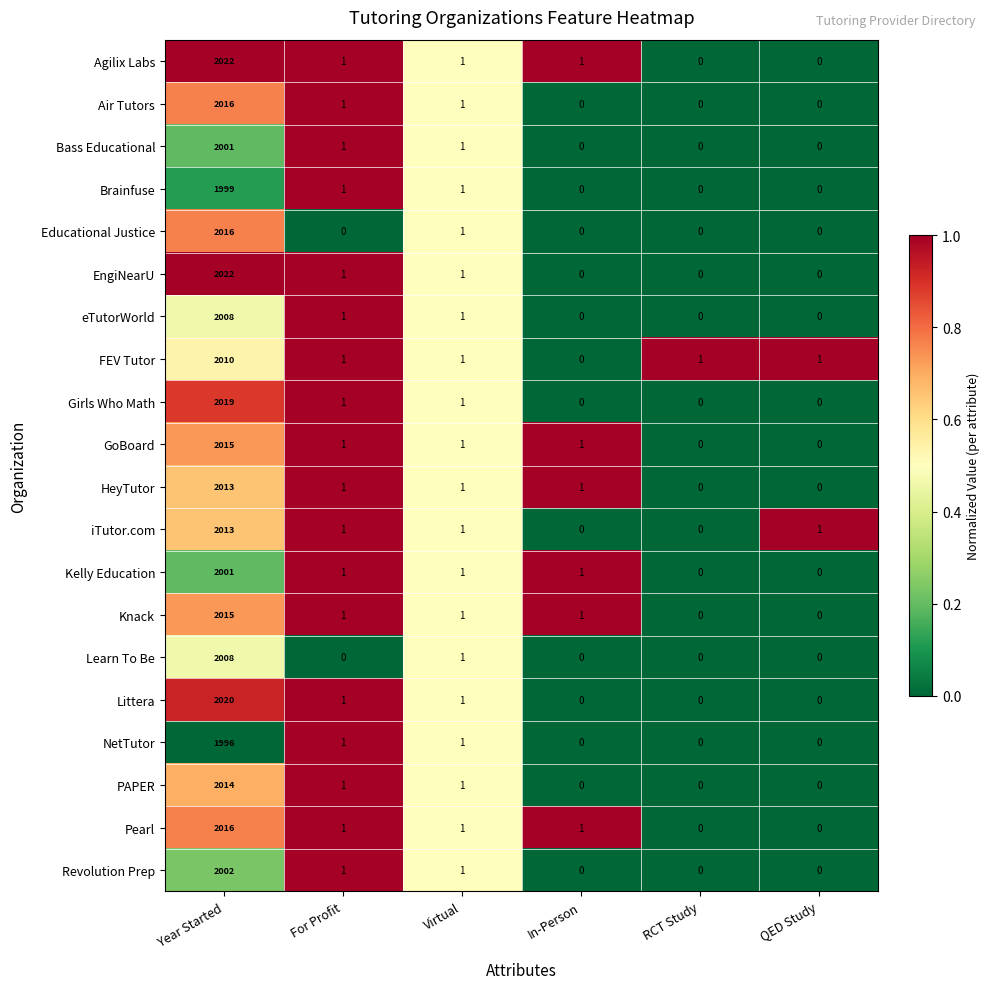

True or false: Brainfuse has a value of 1999 at Year Started.

True